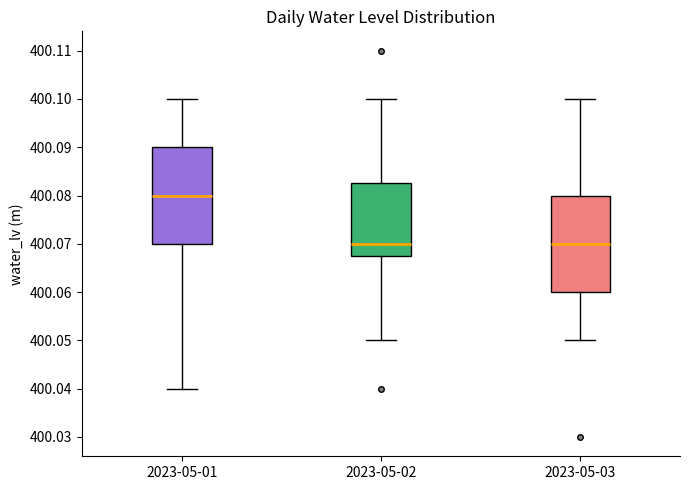

Reading left to right, transcribe this box plot: for each box, give where its median line is, the range the box spans, and where its two whiskers end, as read against the y-axis. The values are not printed on the chart, so give them approximately, as read against the axis.

2023-05-01: median 400.080, box 400.070 to 400.090, whiskers 400.040 to 400.100
2023-05-02: median 400.070, box 400.068 to 400.083, whiskers 400.050 to 400.100
2023-05-03: median 400.070, box 400.060 to 400.080, whiskers 400.050 to 400.100